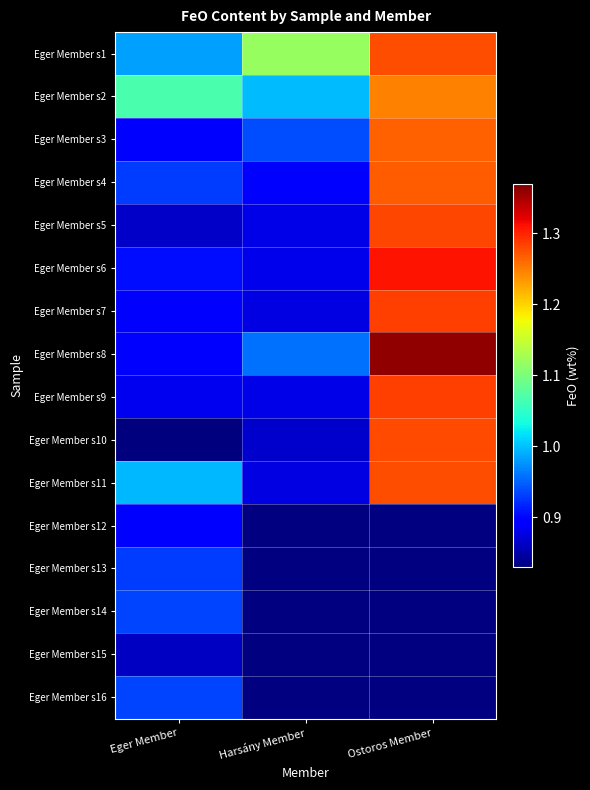

What is the lowest value of the Eger Member s7 series?

0.9